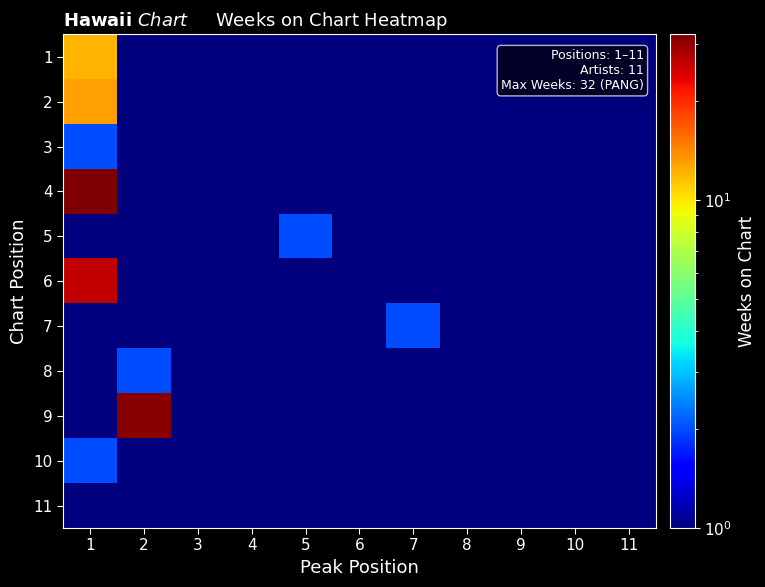

Which series changed the most between 3 and 10?

1